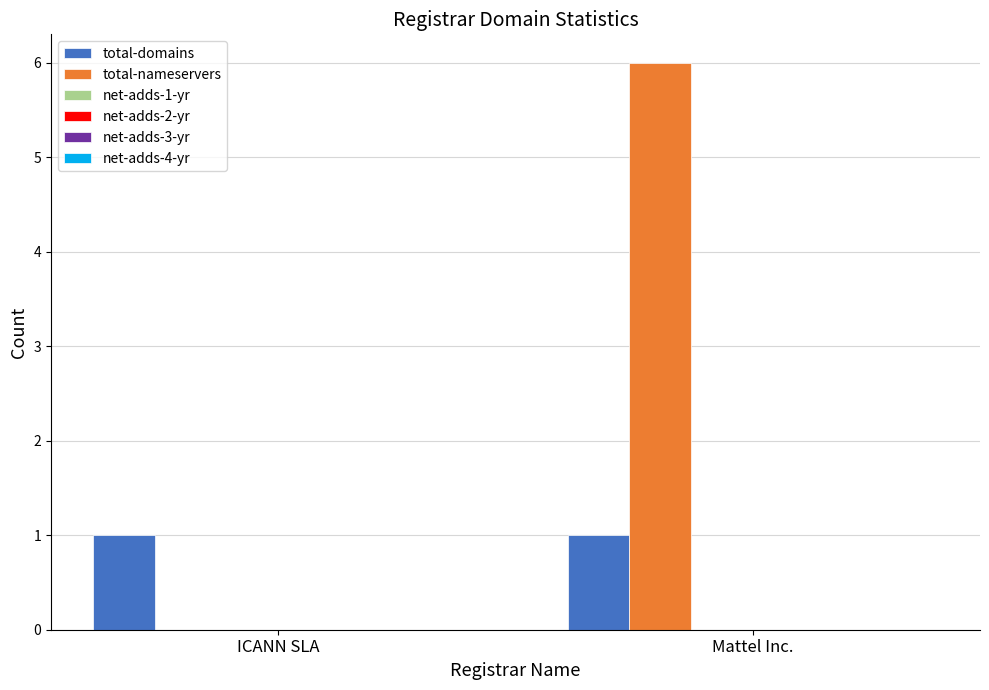

Which series has the widest spread of values?

total-nameservers